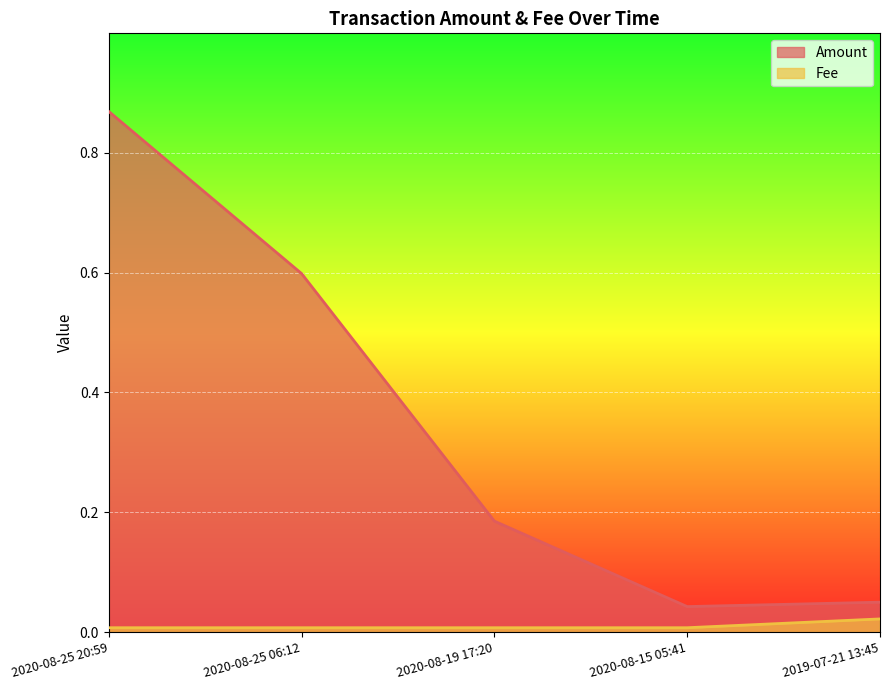

What is the sum of all Amount values?

1.7